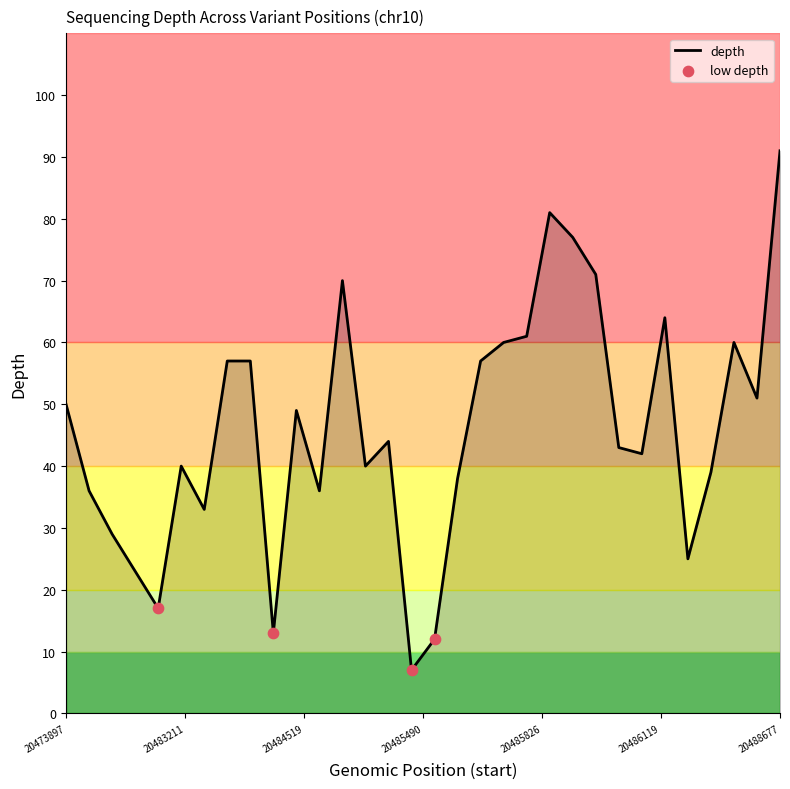

What is the minimum value shown in the chart?

7